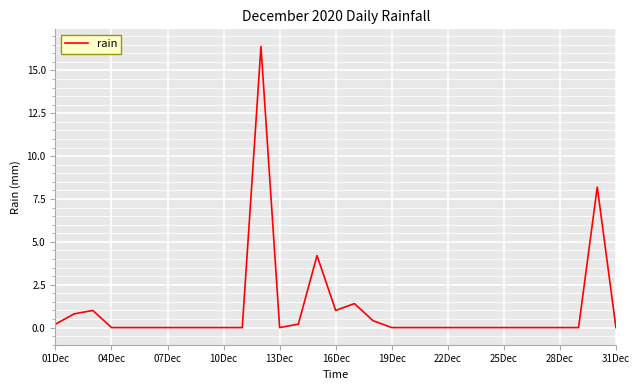

What is the maximum value shown in the chart?

16.4